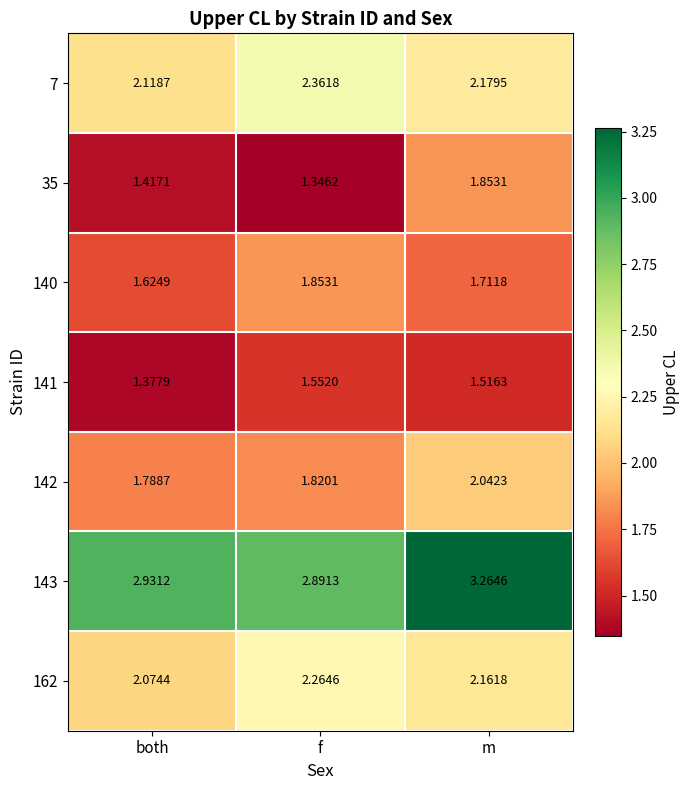

At how many categories does at least one series exceed 1?

3